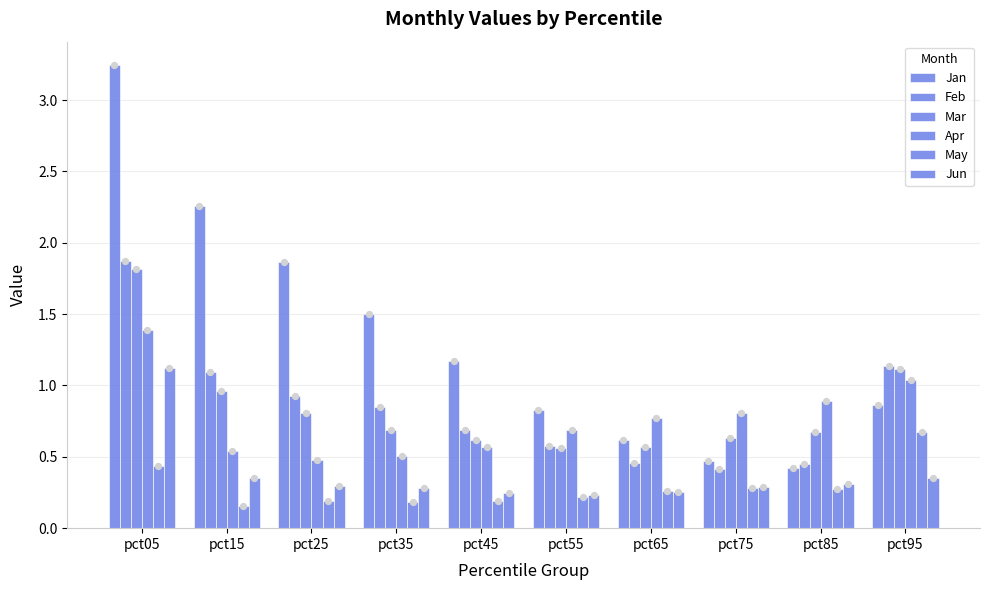

Which series contains the highest Y value?

Jan